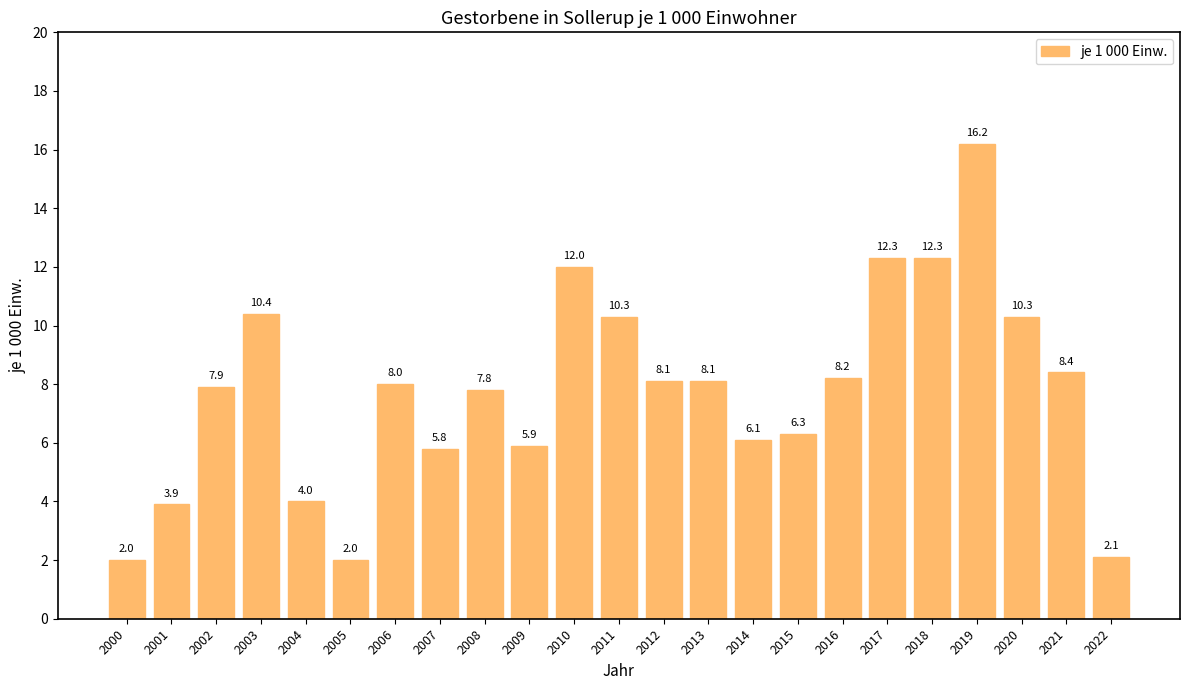

The chart shows a value of 8.5 at 2017. True or false?

False